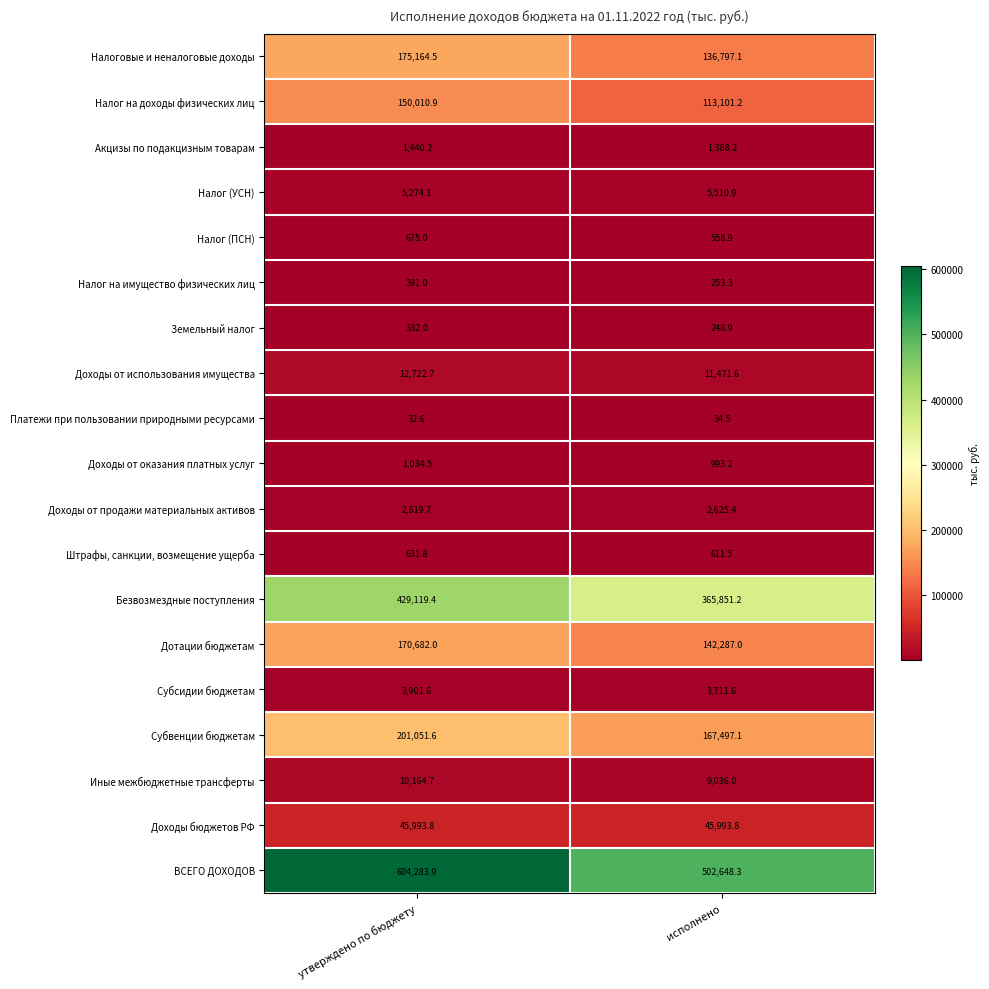

What is the total value across all series at утверждено по бюджету?

1815526.0